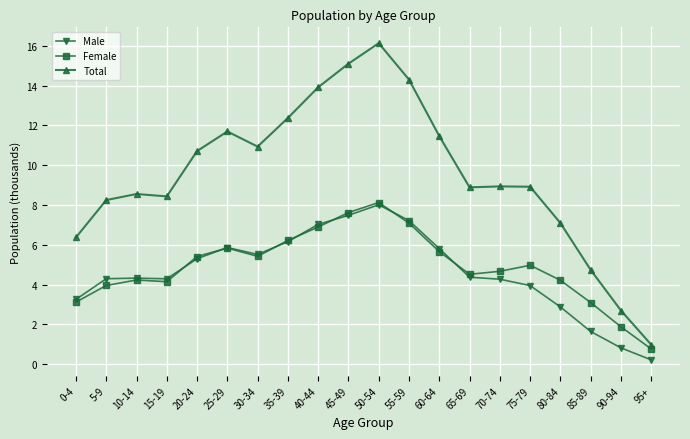

True or false: Male has more than 2 points higher than both neighbors.

True